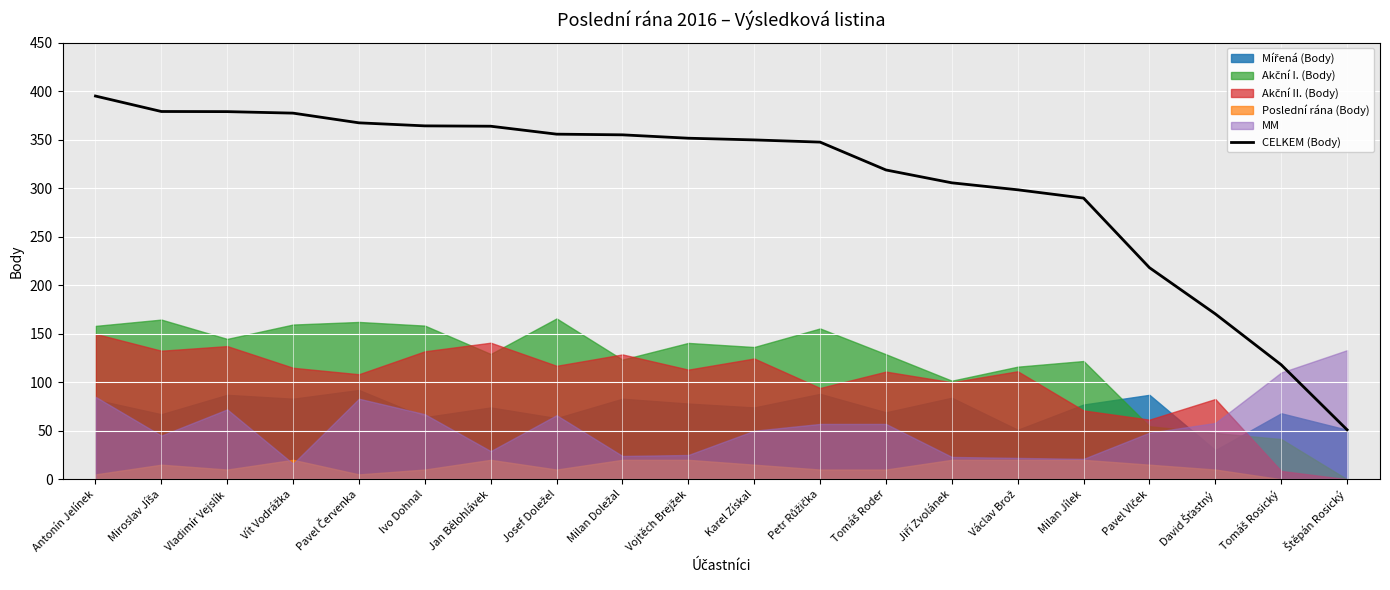

Read the value at Tomáš Roder.

318.7